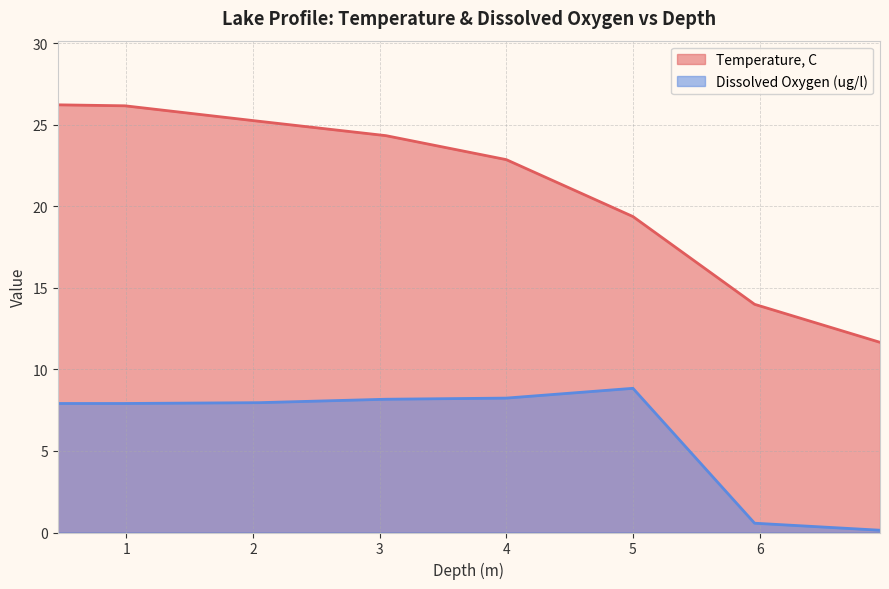

True or false: Dissolved Oxygen (ug/l) has more than 0 interior local peaks.

True